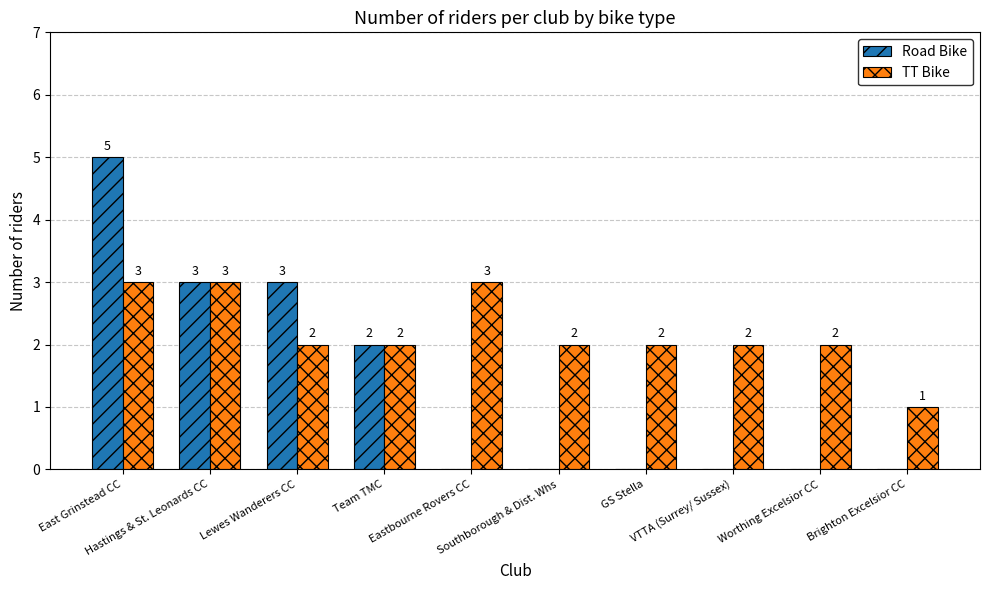

What is the highest value of the TT Bike series?

3